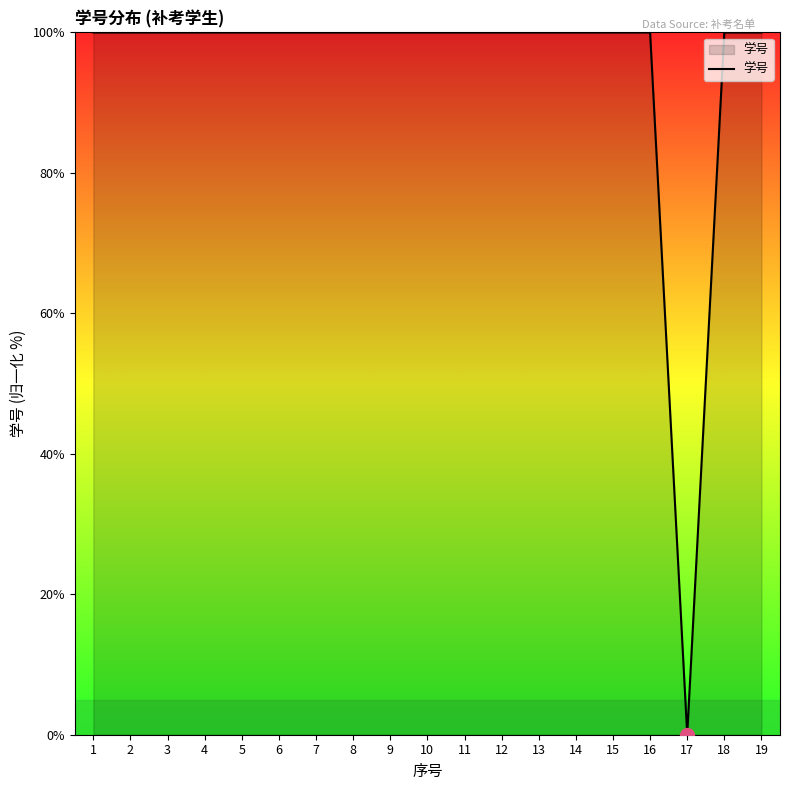

What is the difference between the maximum and minimum values?

100.0